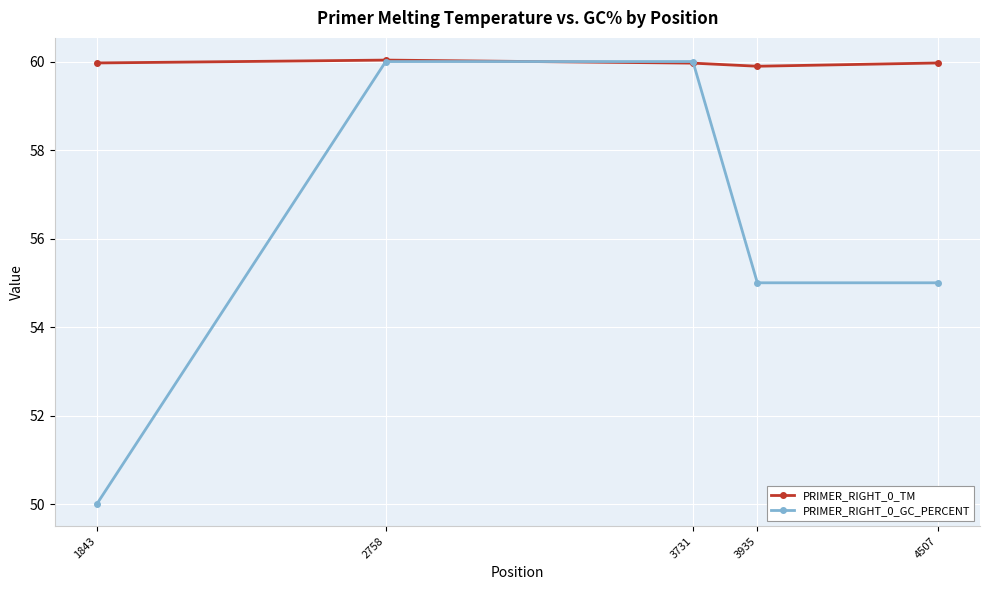

True or false: PRIMER_RIGHT_0_TM has a value of 97.1 at 3935.

False